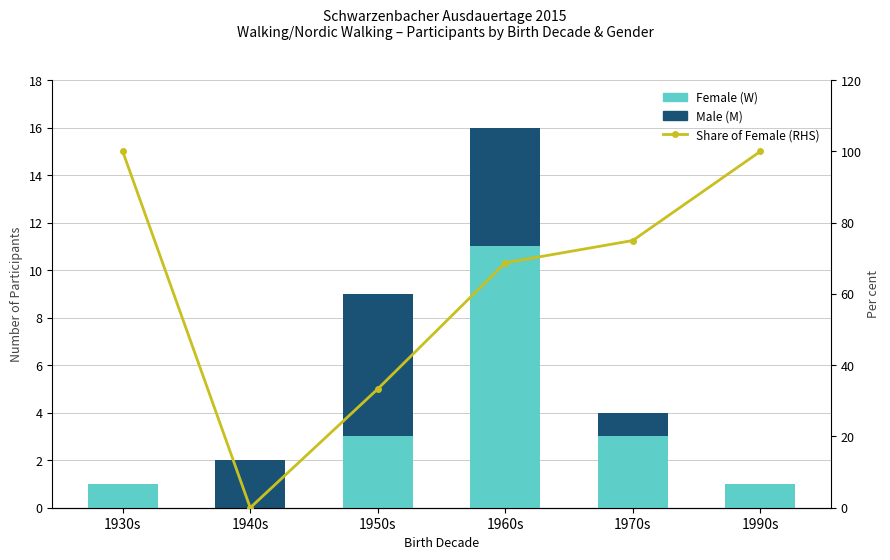

What position from the left is 1970s?

5